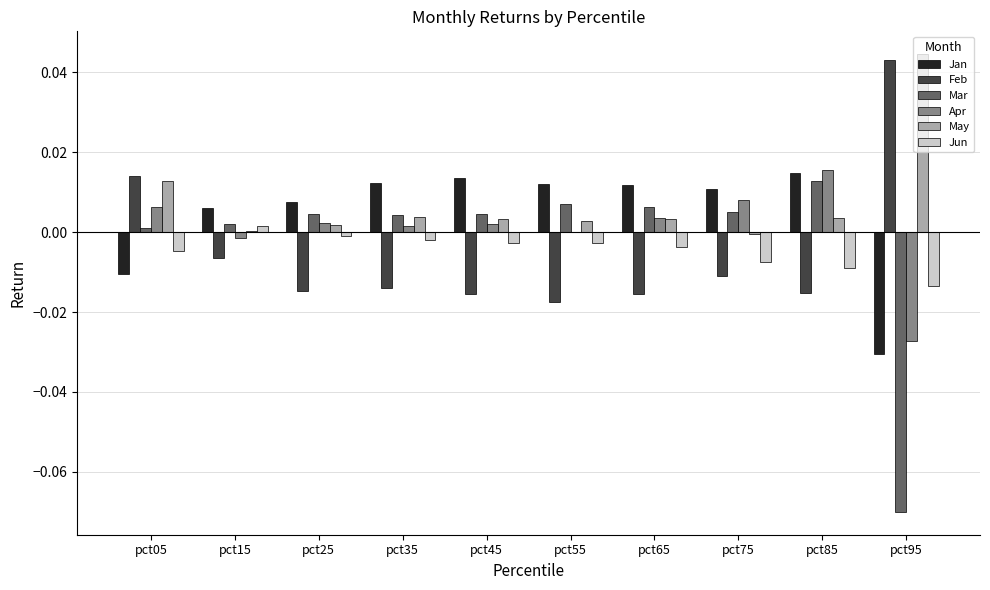

Which series changed the most between pct05 and pct85?

Feb